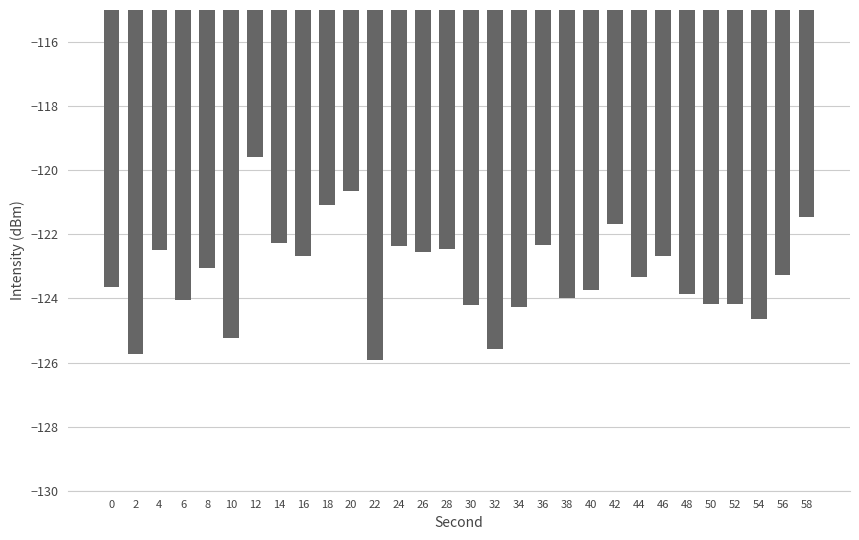

At which category does the chart reach its minimum across all series?

22